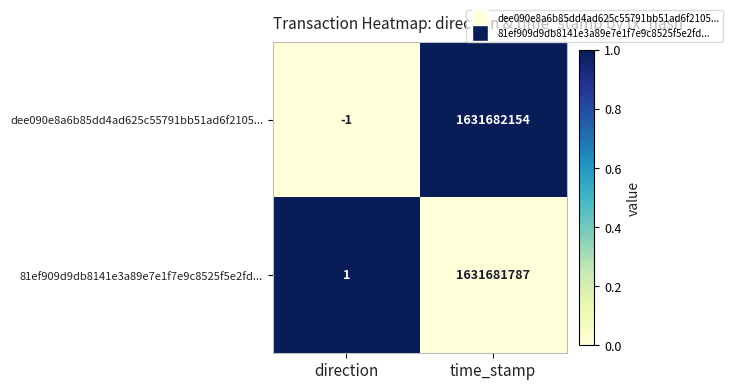

How many data points does each series have?

2